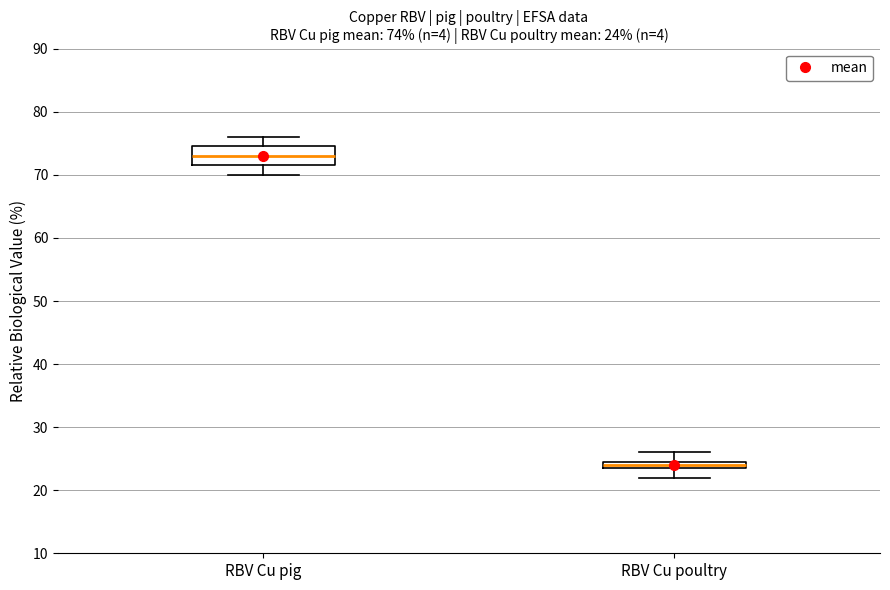

Which box's median line is the highest?

RBV Cu pig